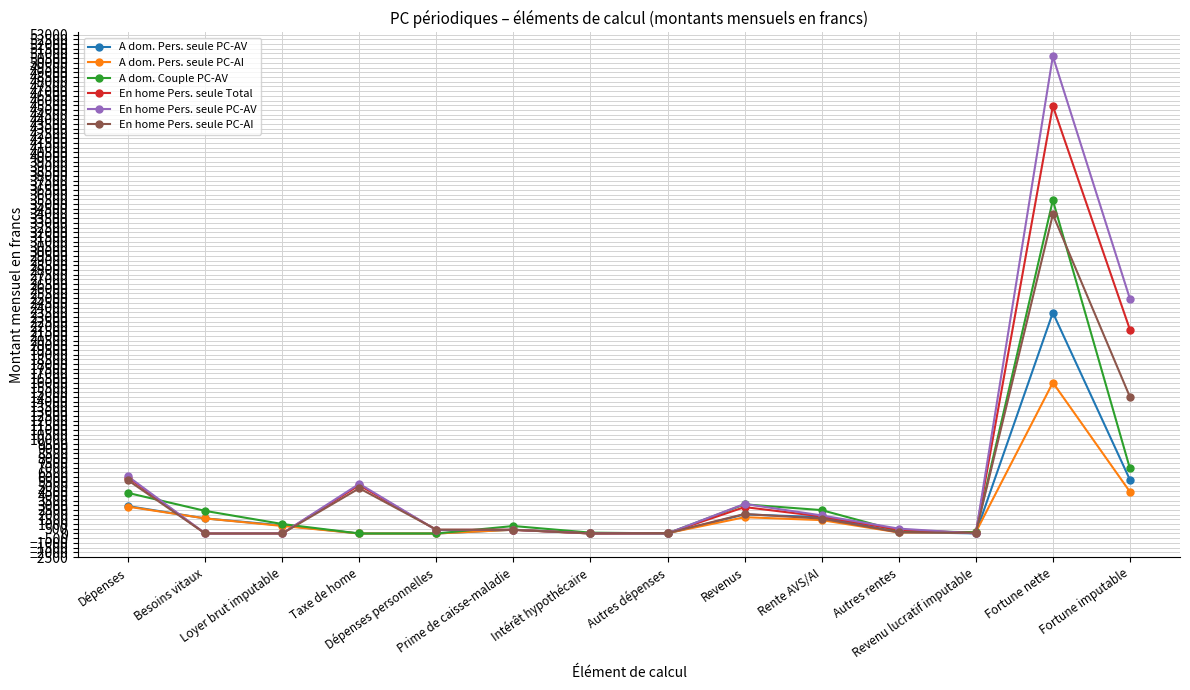

What is the spread (max minus min) of values at Autres dépenses?

30